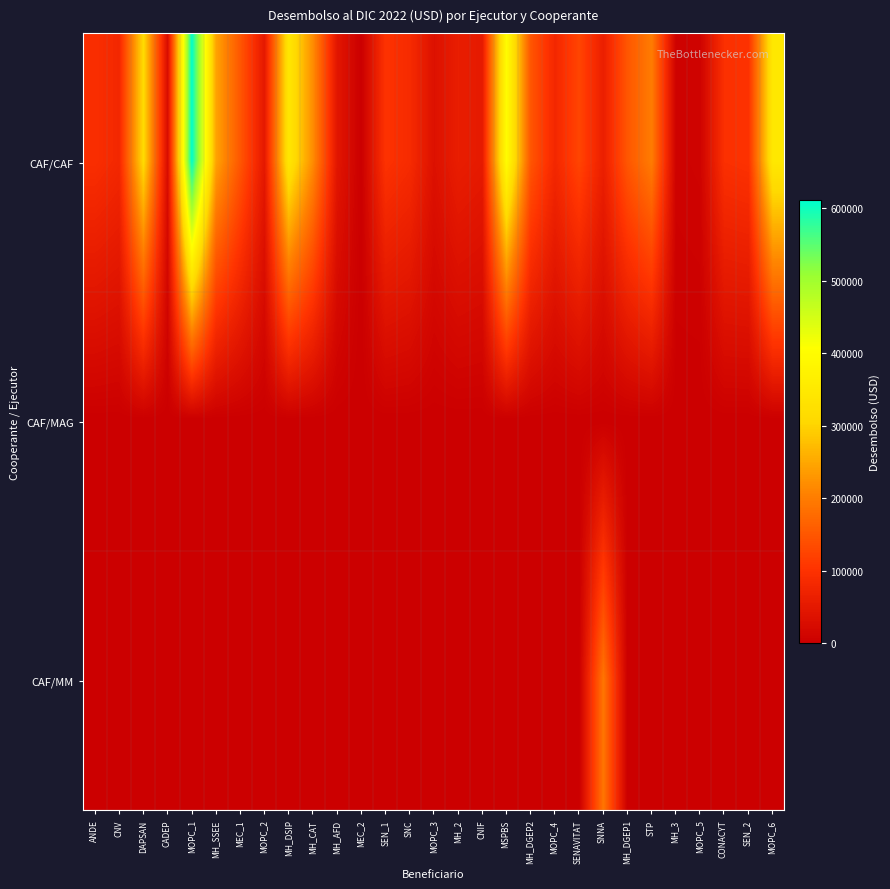

Between MSPBS and MH_DGEP1, which series saw the biggest shift?

CAF/CAF